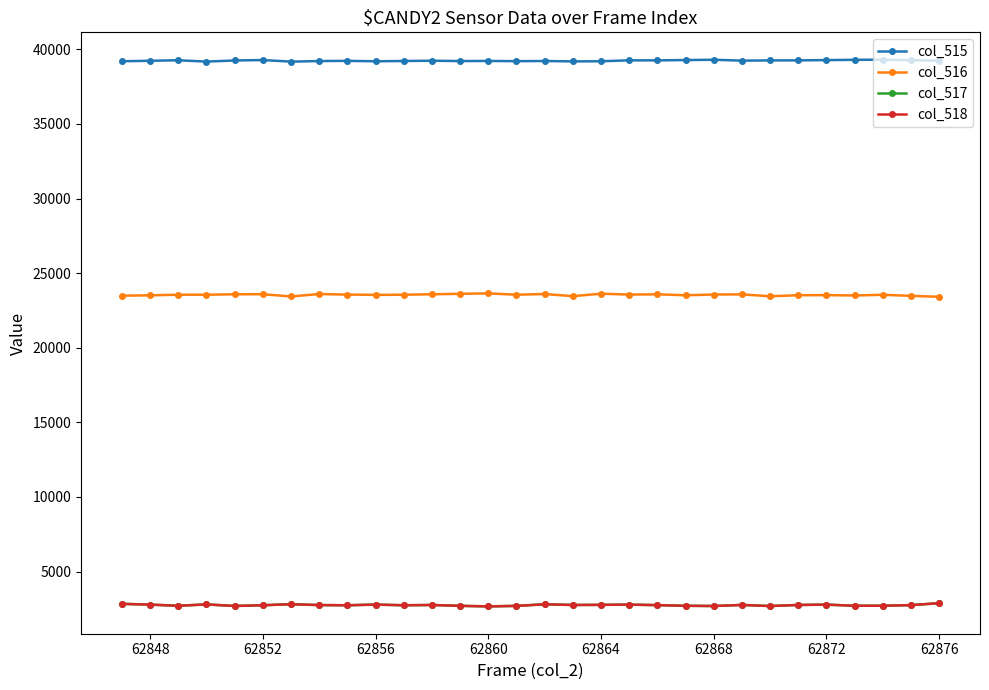

True or false: col_515 and col_518 cross at least once.

False